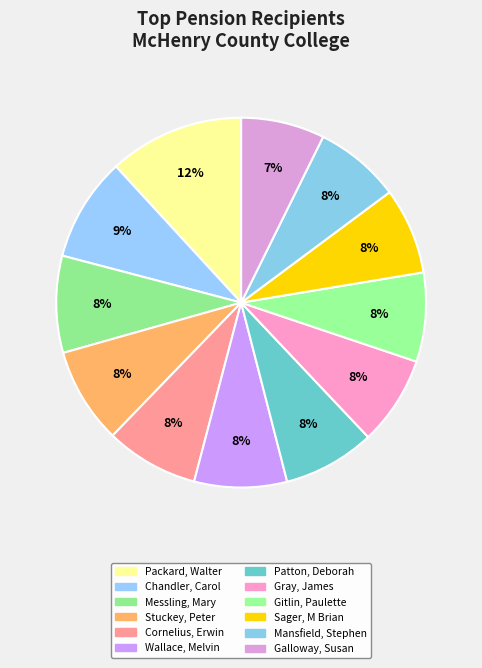

Count the number of slices in the pie.

12